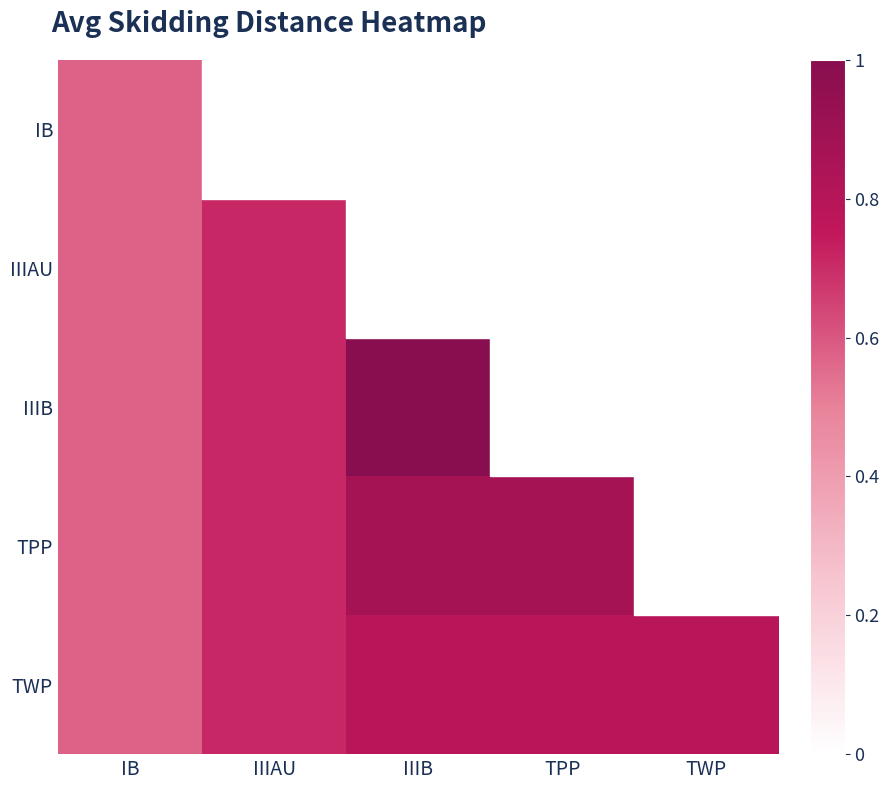

Count the number of data series in this chart.

5